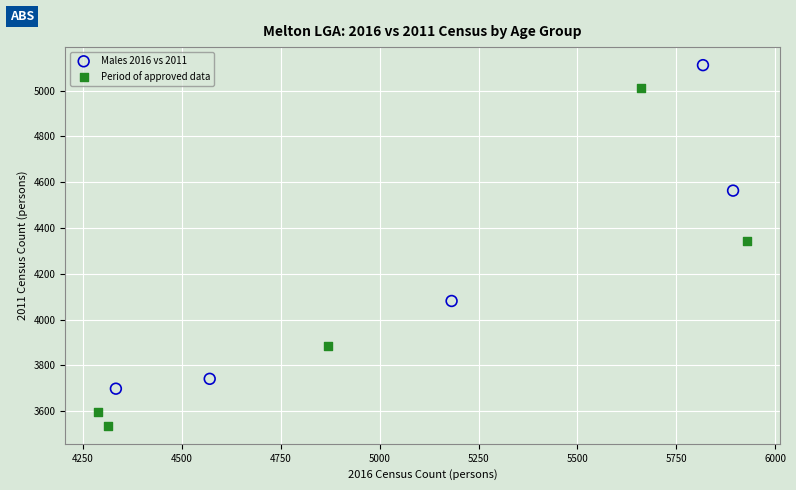

Which series reaches the minimum Y coordinate?

Period of approved data